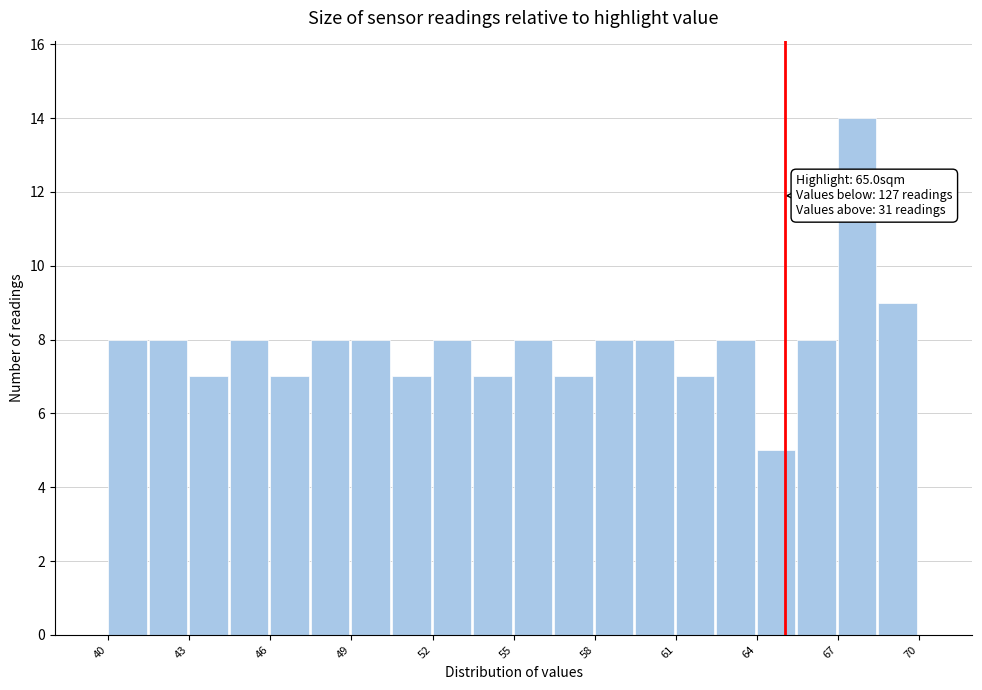

Around what value on the x-axis is the tallest bar? Give the approximate position of its centre, as read against the axis.

67.5